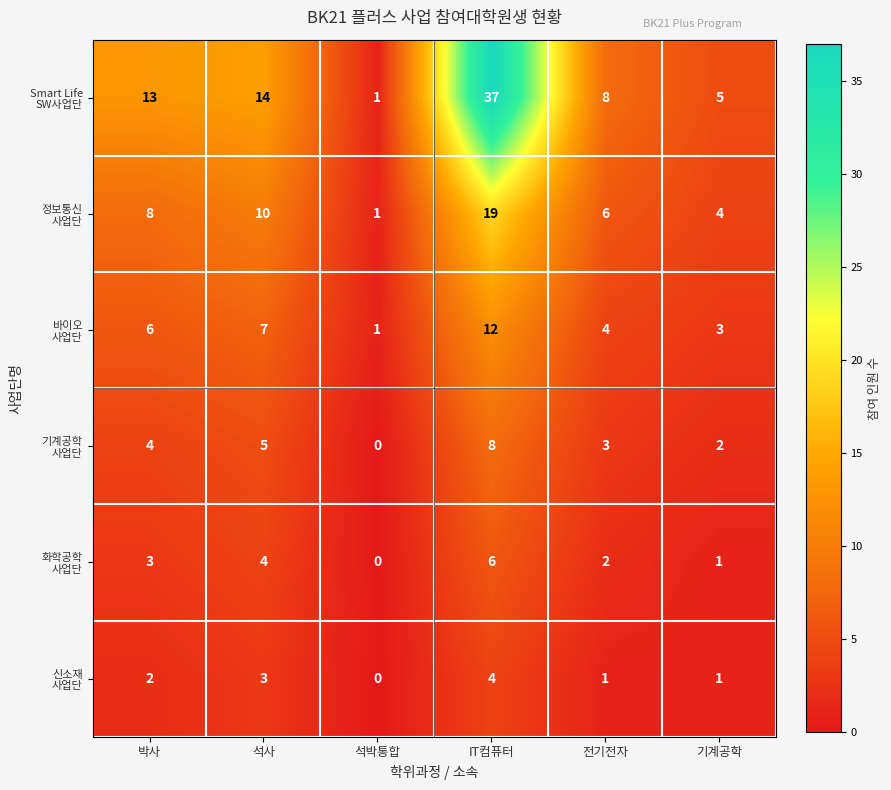

What is the greatest value displayed?

37